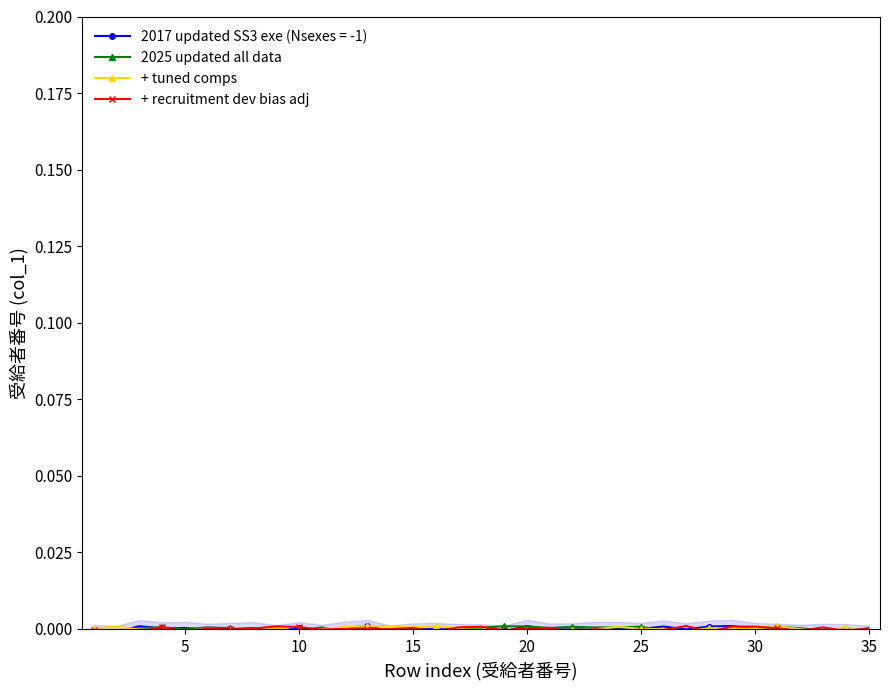

The 2025 updated all data series shows 0.0 at 10. True or false?

True